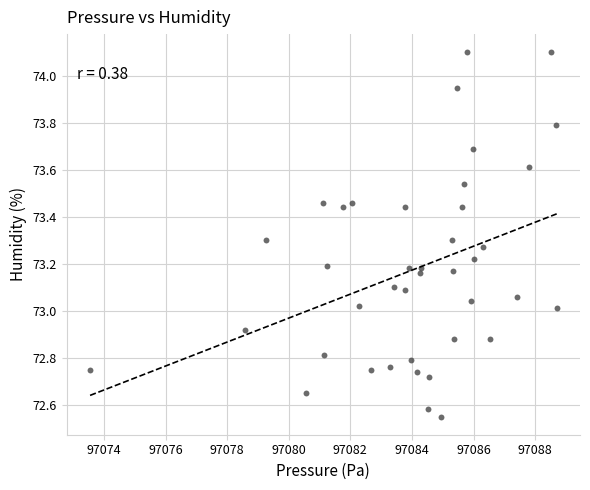

What is the range of X values (max minus min)?

15.1